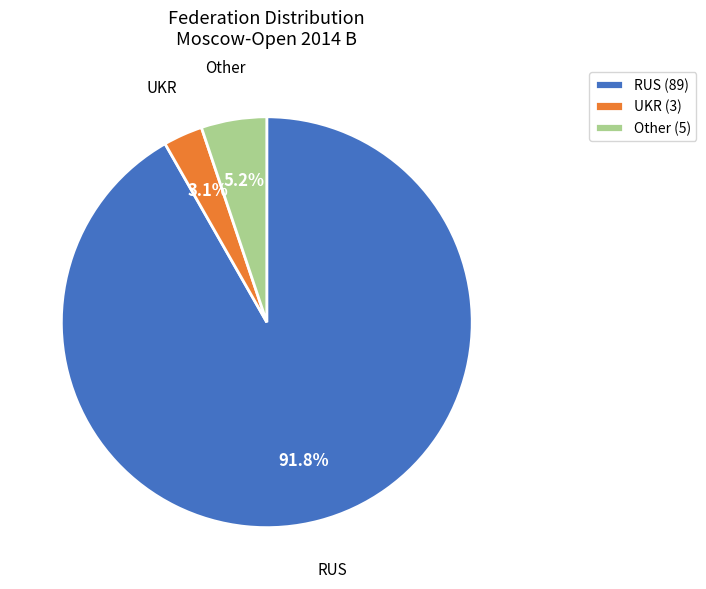

Which category has the smallest portion of the pie?

UKR (3)